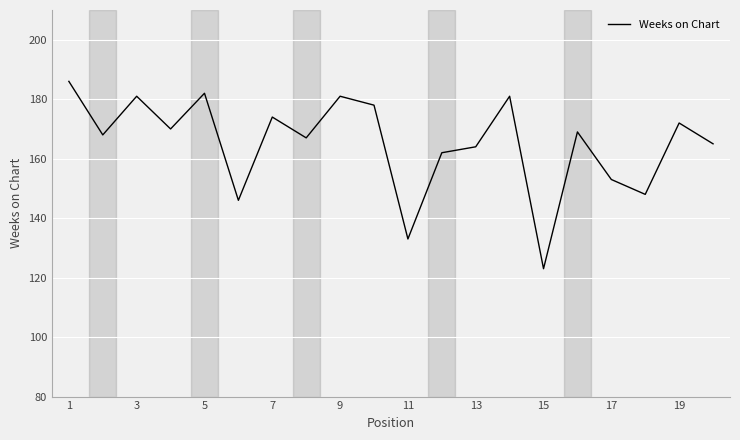

How many values are below 169?

10